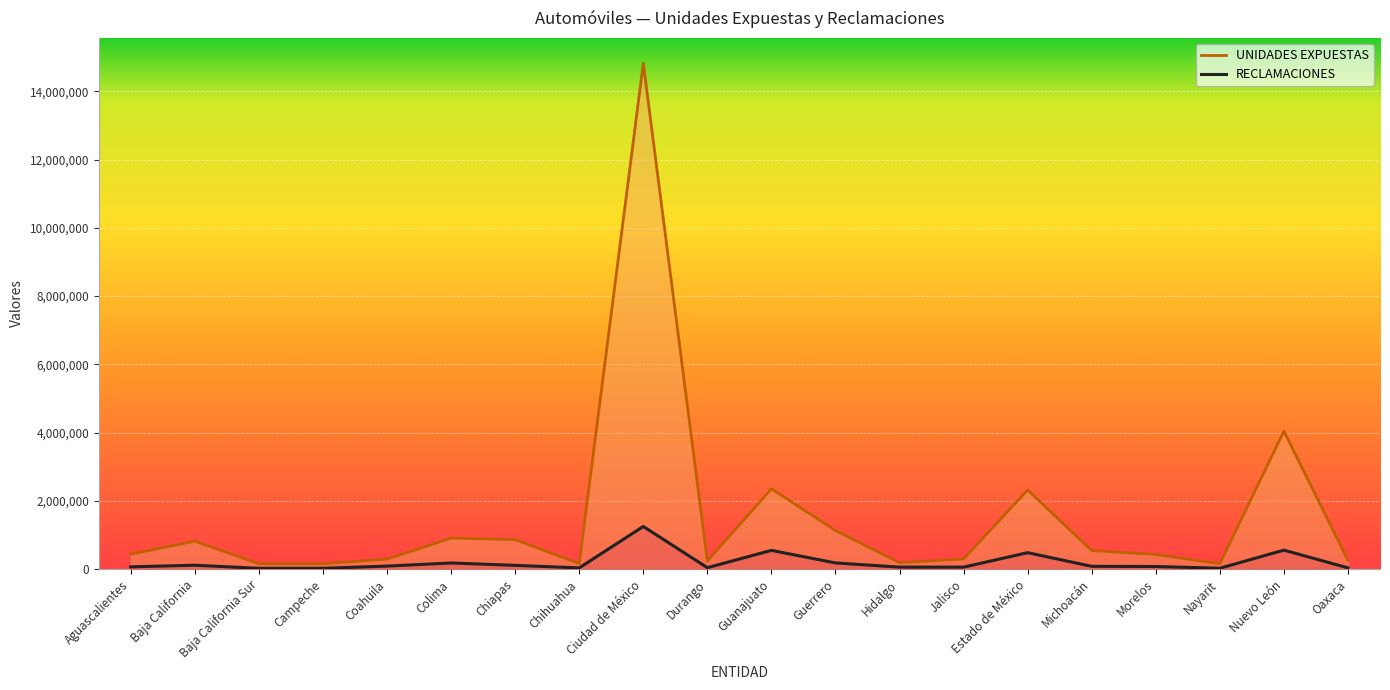

What is the greatest value displayed?

14821043